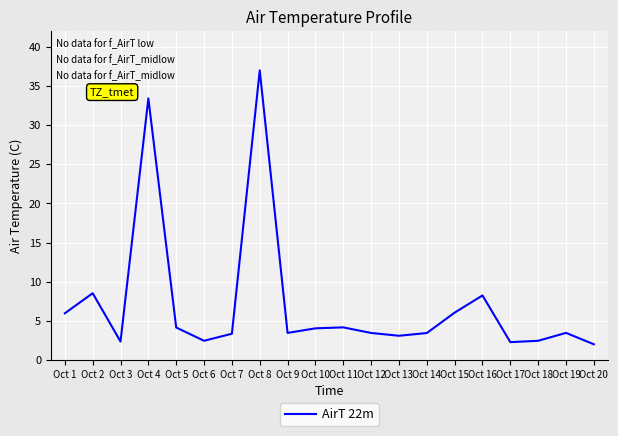

Does the chart have visible grid lines?

Yes